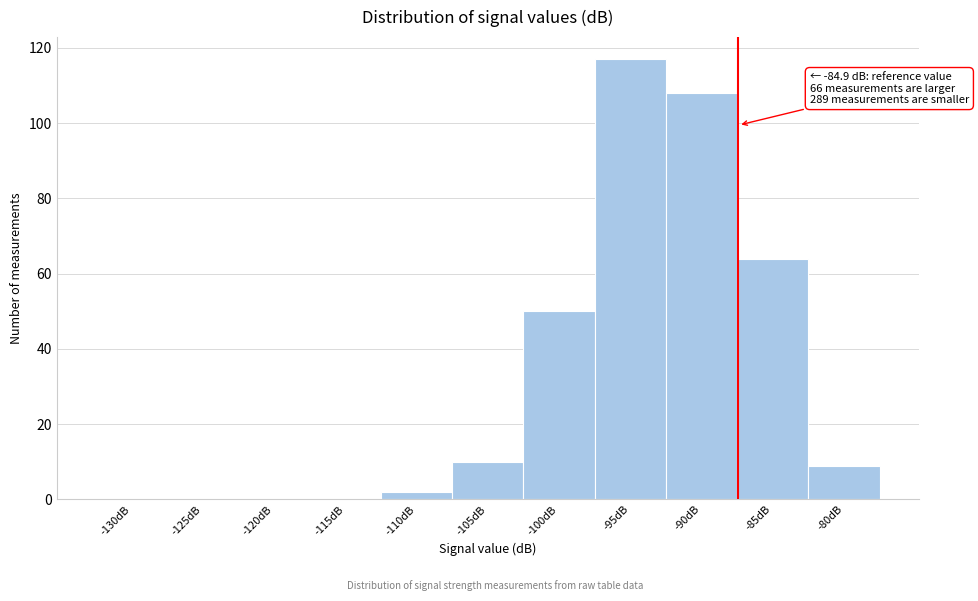

Reading right to left, transcribe all the data shown in this chart.

-80dB=9	-85dB=64	-90dB=108	-95dB=117	-100dB=50	-105dB=10	-110dB=2	-115dB=0	-120dB=0	-125dB=0	-130dB=0